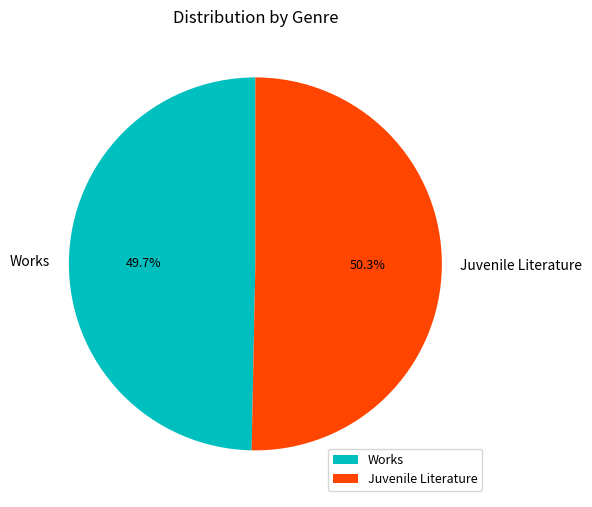

Does Juvenile Literature account for over 50% of the chart?

Yes